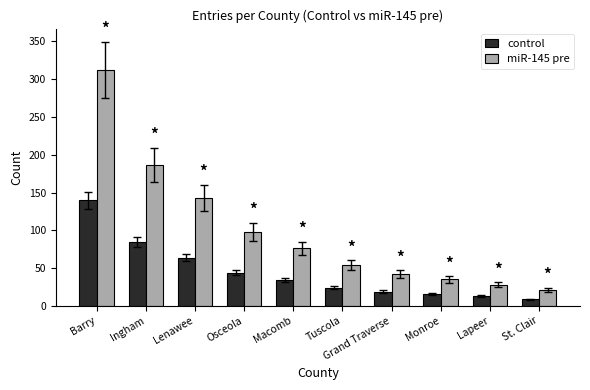

Are the bars grouped side by side (vs. stacked)?

Yes